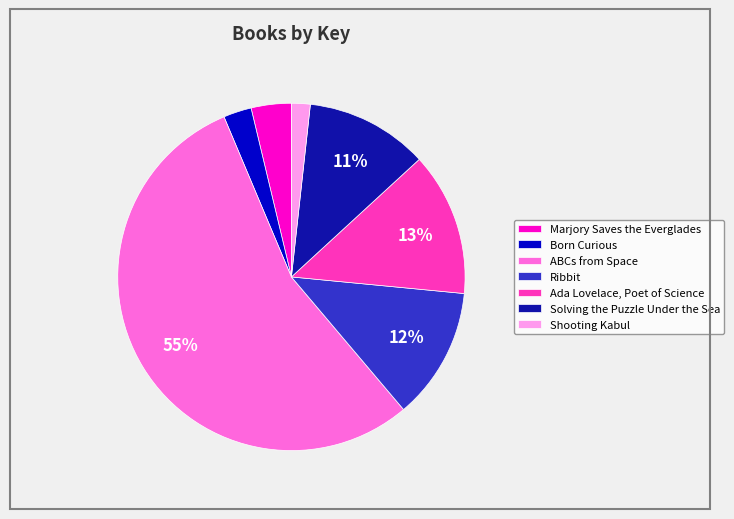

To the nearest percent, what is the difference between the Shooting Kabul and Born Curious slice percentages?

1%